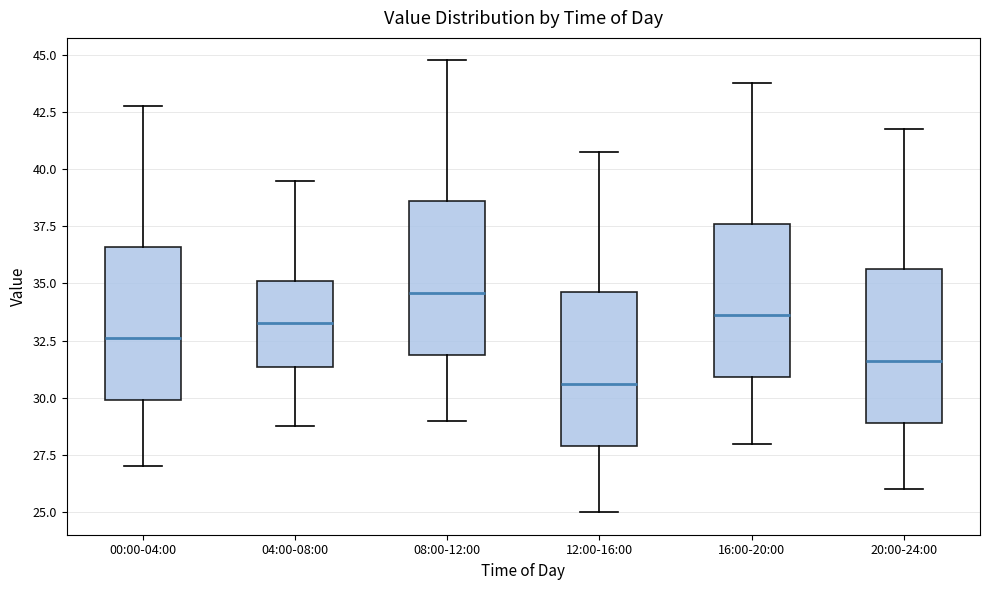

Reading left to right, transcribe this box plot: for each box, give where its median line is, the range the box spans, and where its two whiskers end, as read against the y-axis. The values are not printed on the chart, so give them approximately, as read against the axis.

00:00-04:00: median 32.5, box 30.0 to 36.5, whiskers 27.0 to 43.0
04:00-08:00: median 33.5, box 31.5 to 35.0, whiskers 29.0 to 39.5
08:00-12:00: median 34.5, box 32.0 to 38.5, whiskers 29.0 to 45.0
12:00-16:00: median 30.5, box 28.0 to 34.5, whiskers 25.0 to 41.0
16:00-20:00: median 33.5, box 31.0 to 37.5, whiskers 28.0 to 44.0
20:00-24:00: median 31.5, box 29.0 to 35.5, whiskers 26.0 to 42.0